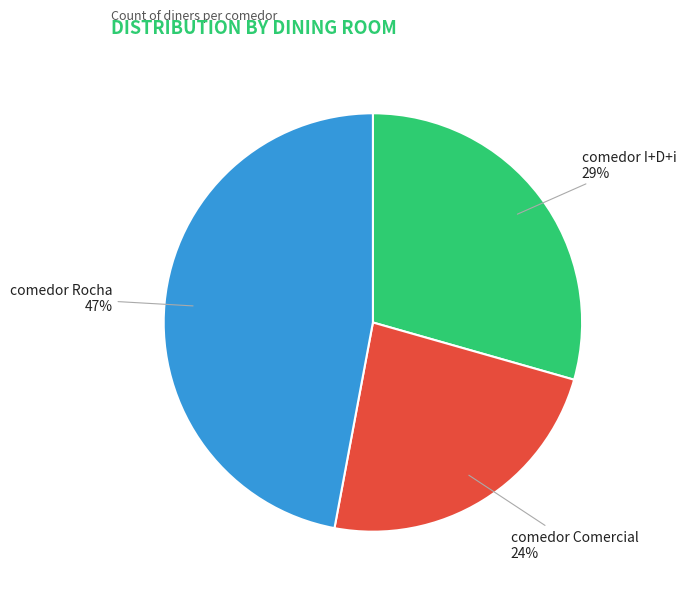

Which category has the smallest portion of the pie?

comedor Comercial